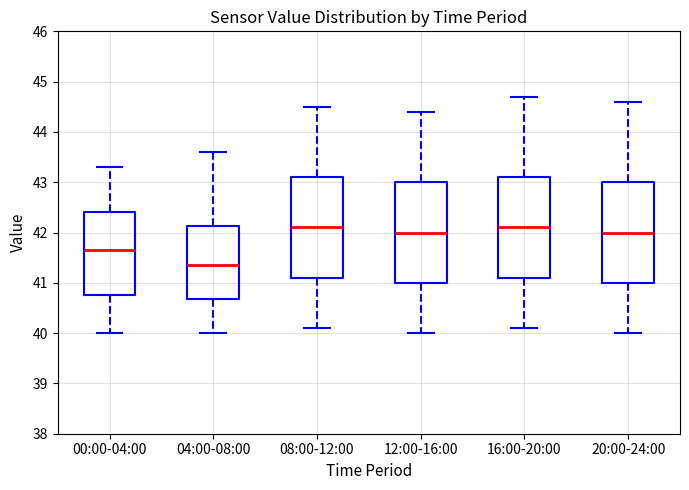

Which box has the lowest median line?

04:00-08:00